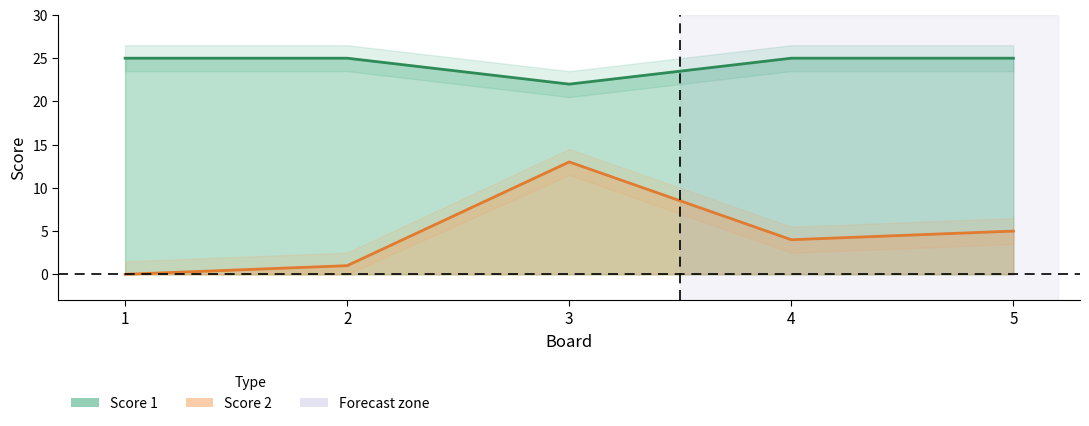

List the series in order of their peak value, highest first.

Score 1, Score 2